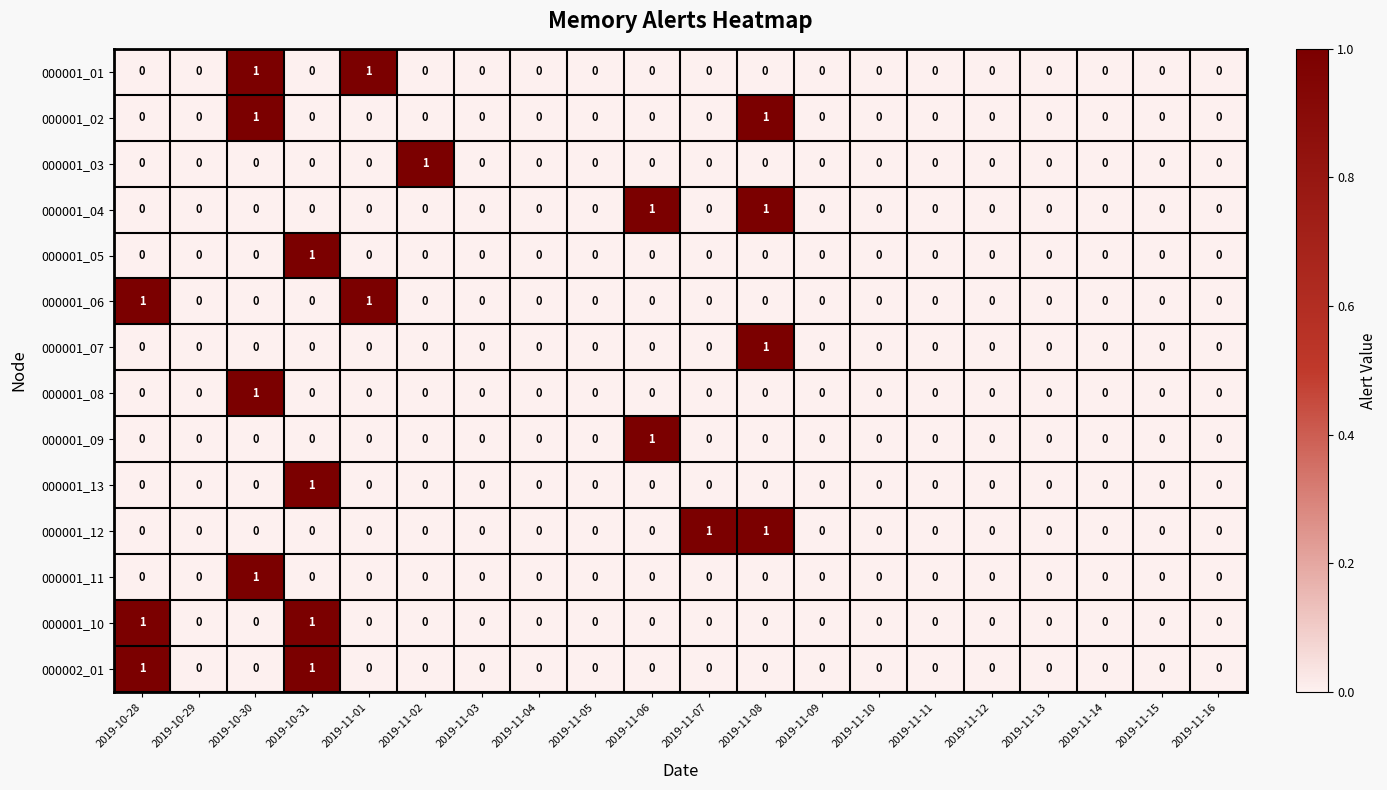

Which series changed the most between 2019-11-04 and 2019-11-07?

000001_12